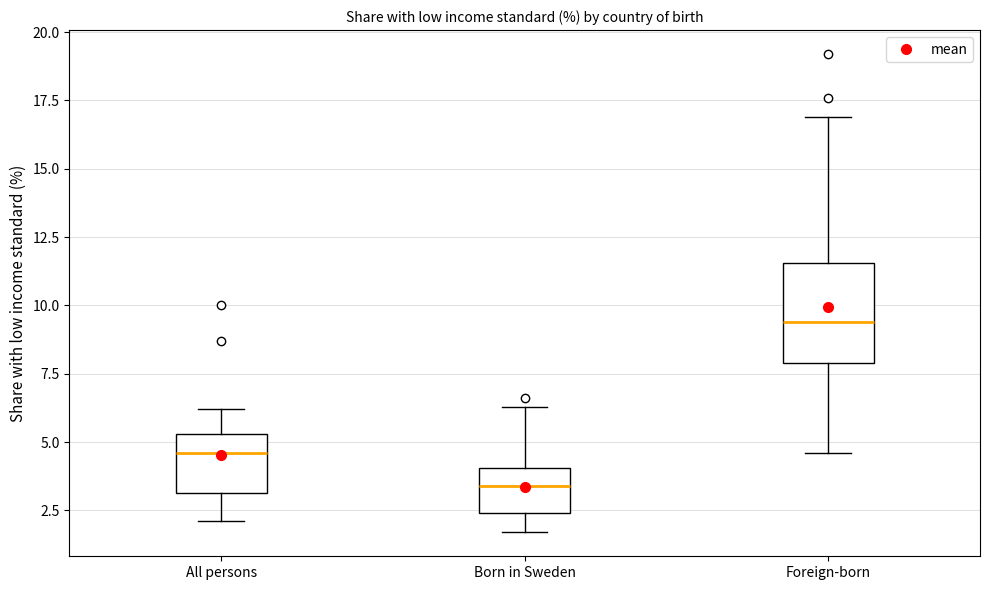

Reading left to right, transcribe this box plot: for each box, give where its median line is, the range the box spans, and where its two whiskers end, as read against the y-axis. The values are not printed on the chart, so give them approximately, as read against the axis.

All persons: median 4.5, box 3.0 to 5.5, whiskers 2.0 to 6.0
Born in Sweden: median 3.5, box 2.5 to 4.0, whiskers 1.5 to 6.5
Foreign-born: median 9.5, box 8.0 to 11.5, whiskers 4.5 to 17.0